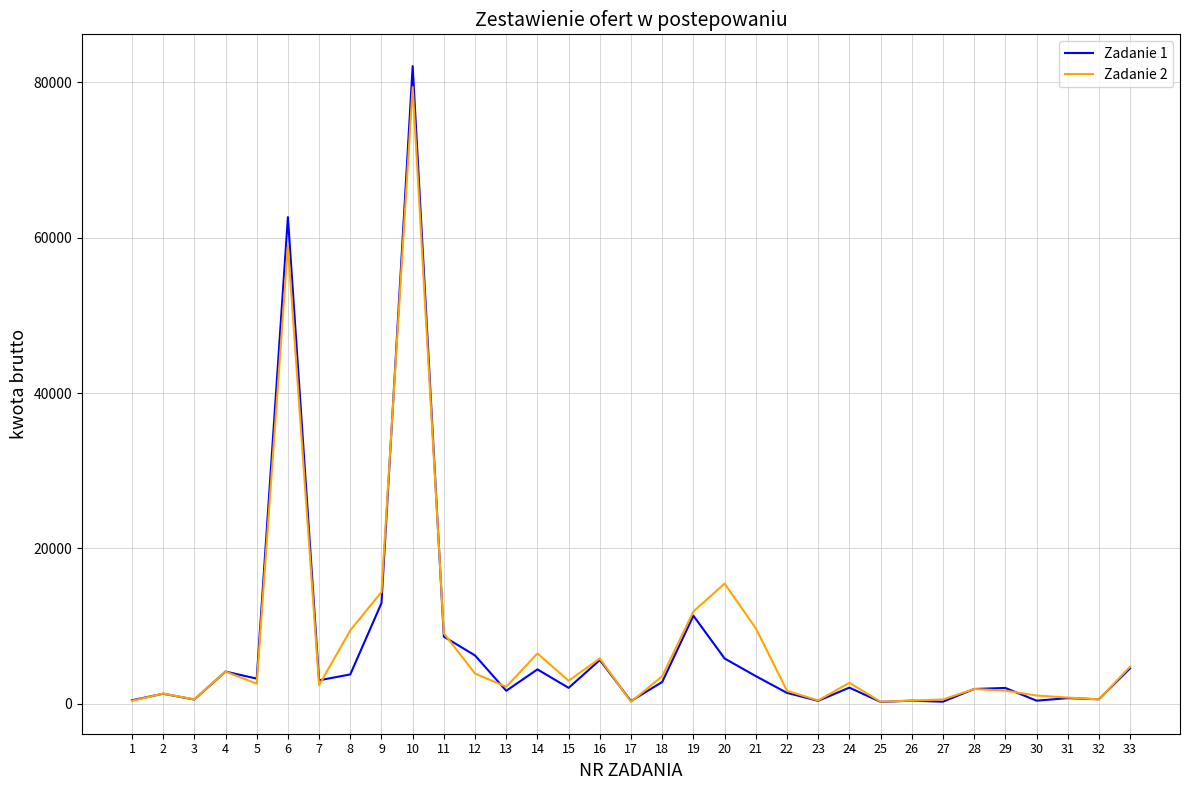

What is the difference between the Zadanie 1 values at 1 and 27?

183.6